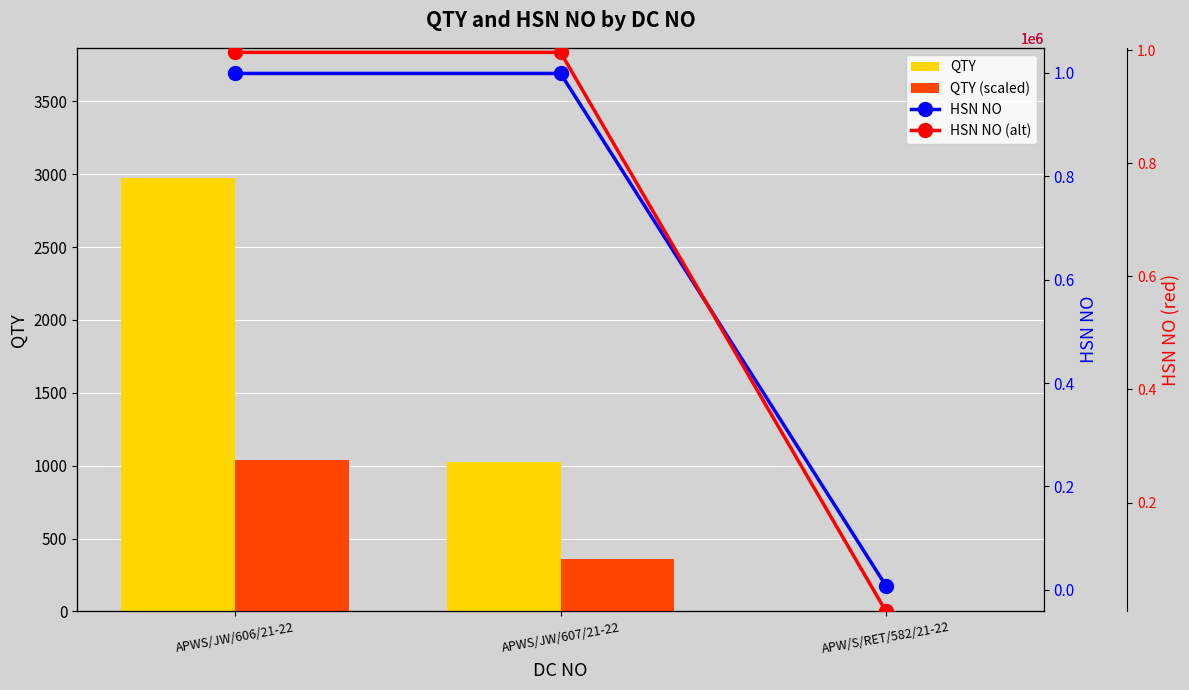

What is the difference between the maximum and minimum values in the HSN NO (alt) series?

988318.1